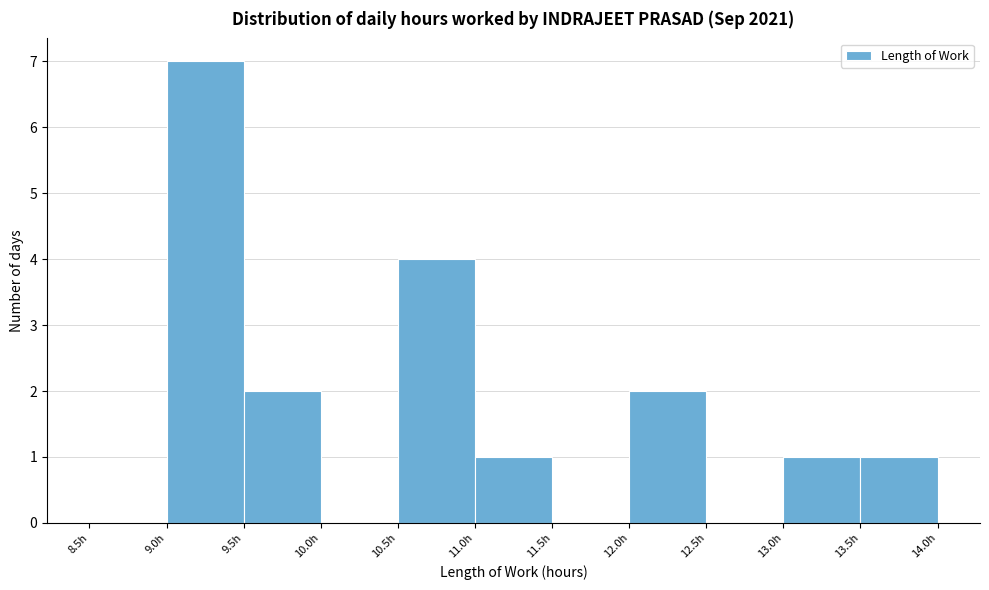

What is the height of the bar covering 13.0 to 13.5 on the x-axis? The values are not printed on the chart, so give them approximately, as read against the axis.

1